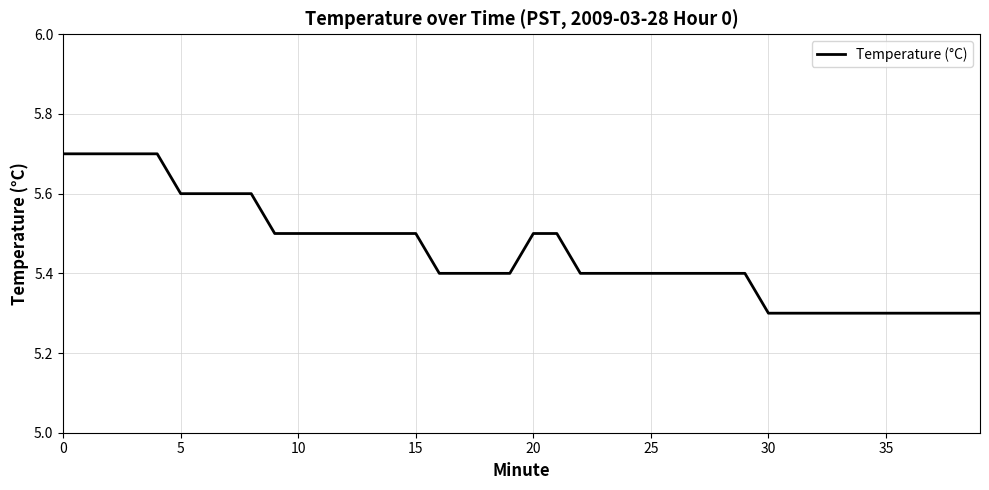

What is the minimum value shown in the chart?

5.3